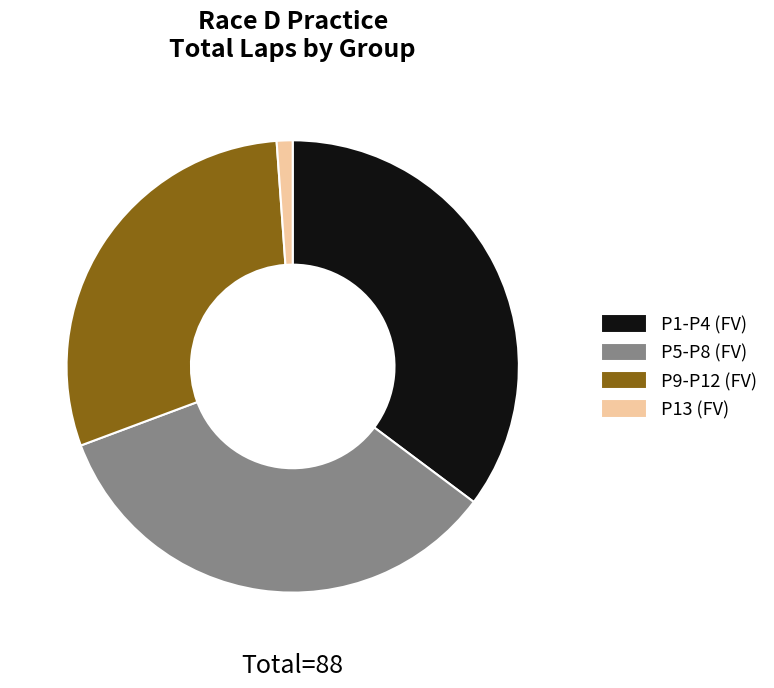

Does P13 (FV) represent more than half of the total?

No